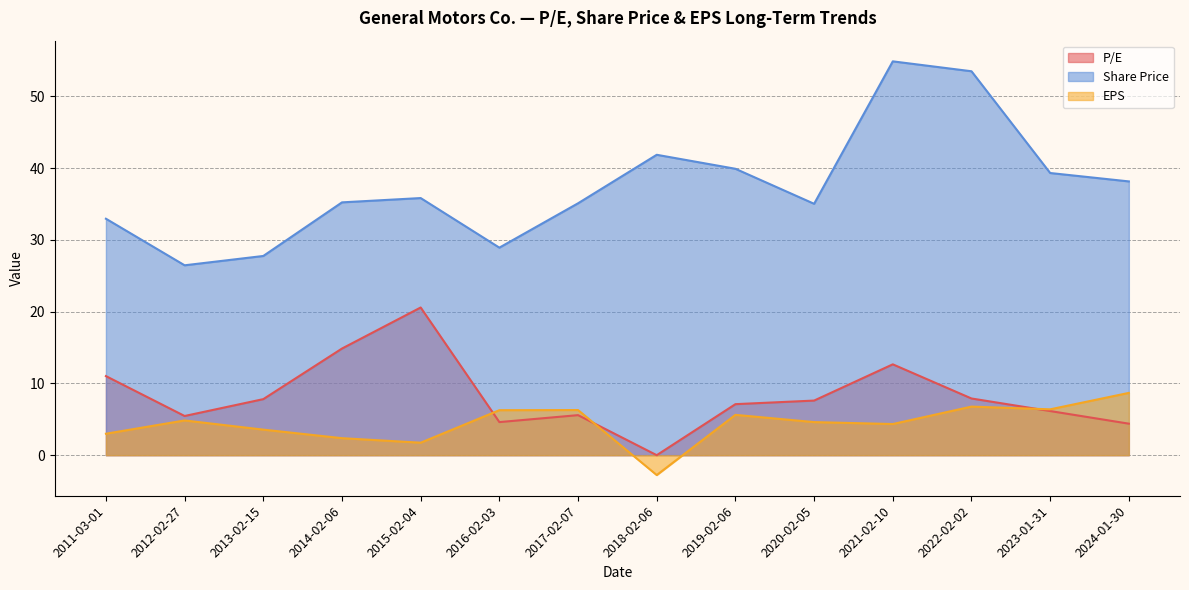

What is the difference between the maximum and second lowest values in the Share Price series?

27.1